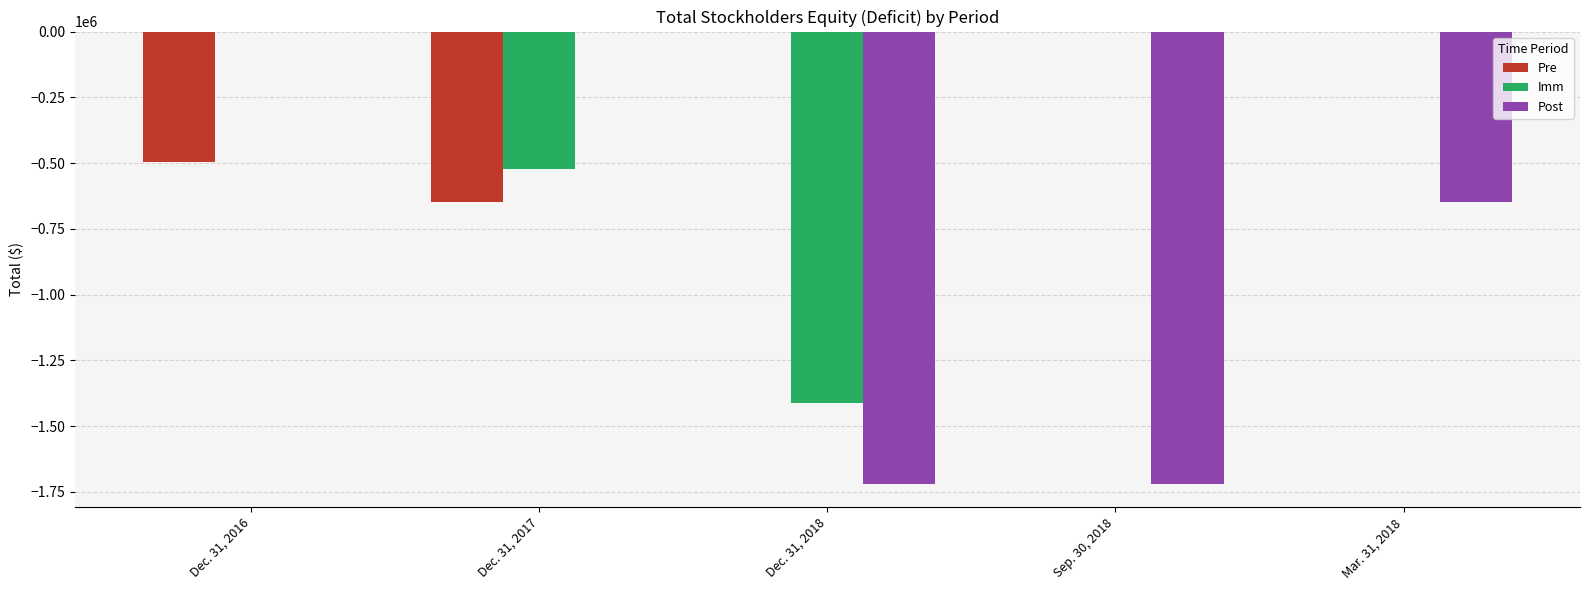

Where is Post nearest to the value -861019?

Mar. 31, 2018